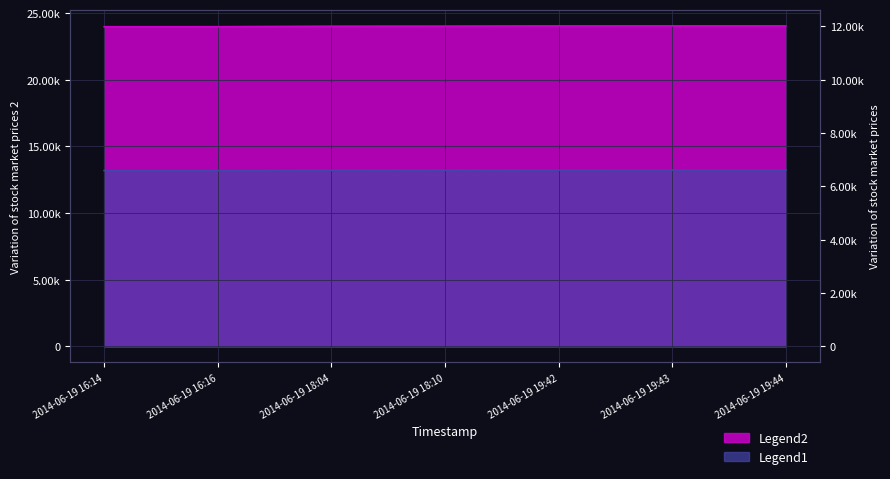

At which label does Legend1 first exceed 24024?

2014-06-19 19:42